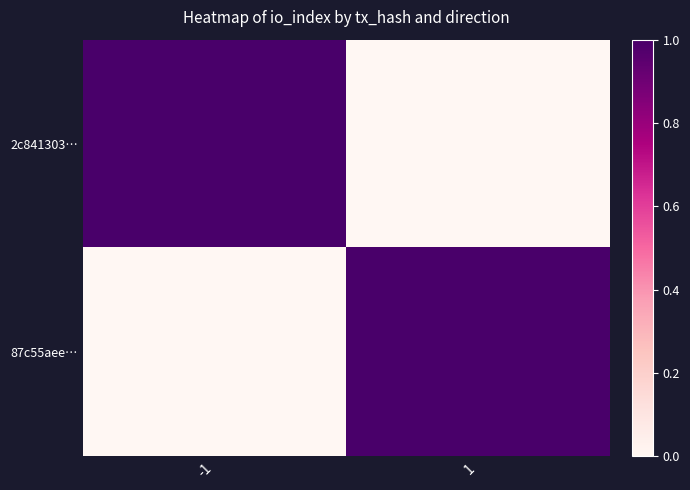

Rank the series at 1 from lowest to highest value.

2c841303…, 87c55aee…